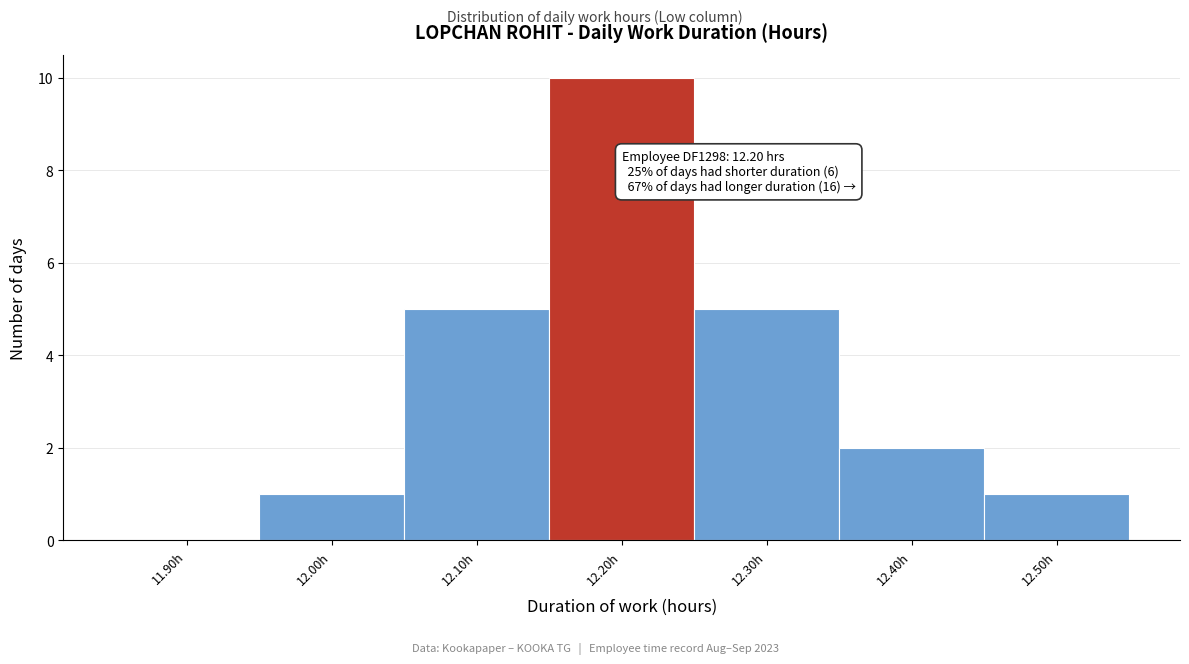

Reading left to right, what are all the values shown in this chart?

11.90h=0	12.00h=1	12.10h=5	12.20h=10	12.30h=5	12.40h=2	12.50h=1